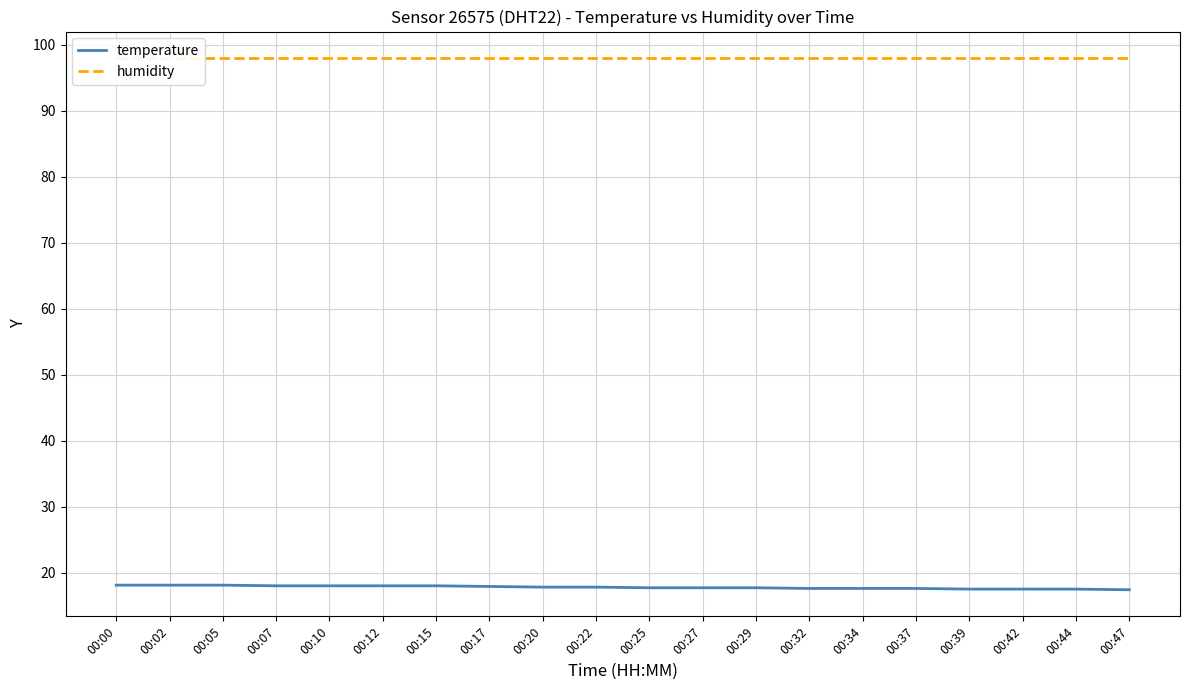

At how many categories does at least one series exceed 29?

20